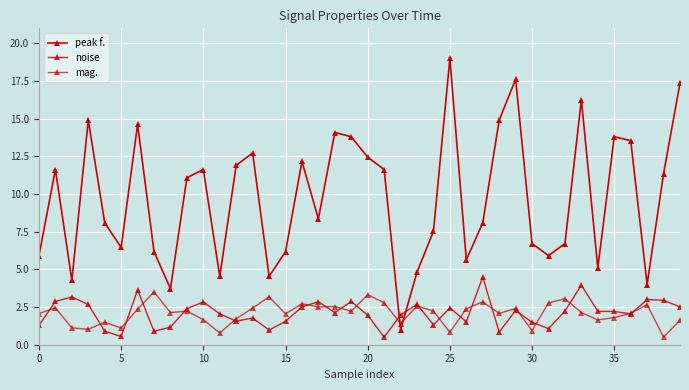

What is the sum of all peak f. values?

390.2